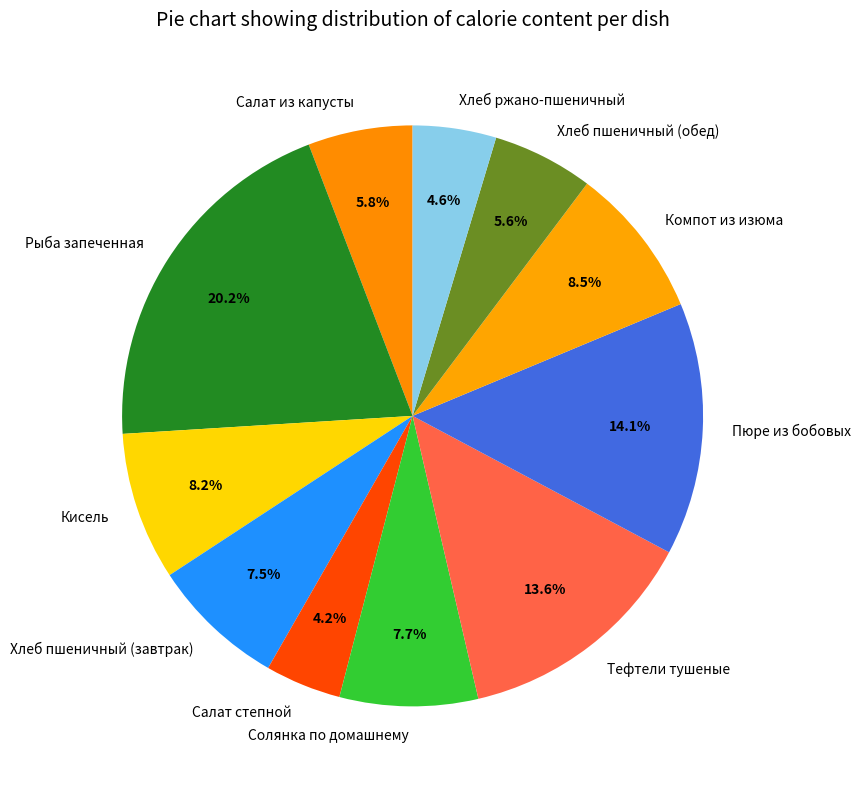

What percentage is the Солянка по домашнему slice, to the nearest percent?

8%